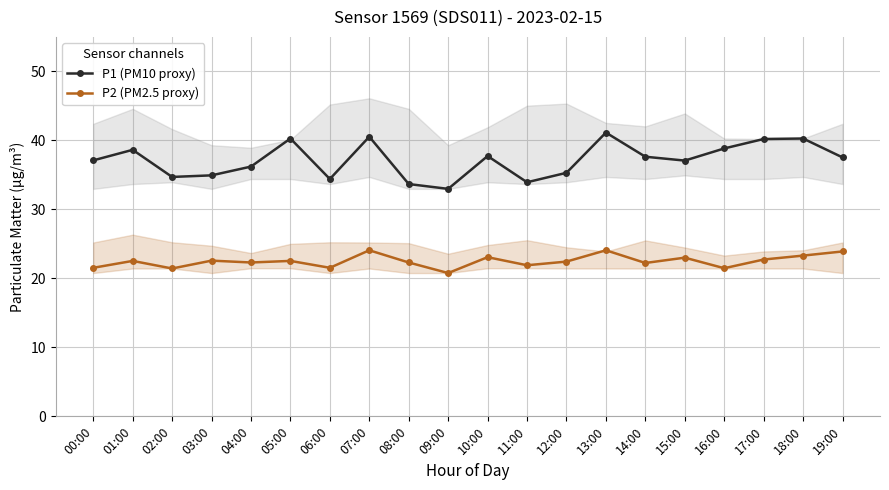

In P1 (PM10 proxy), how many points are higher than both neighbors (excluding endpoints)?

6